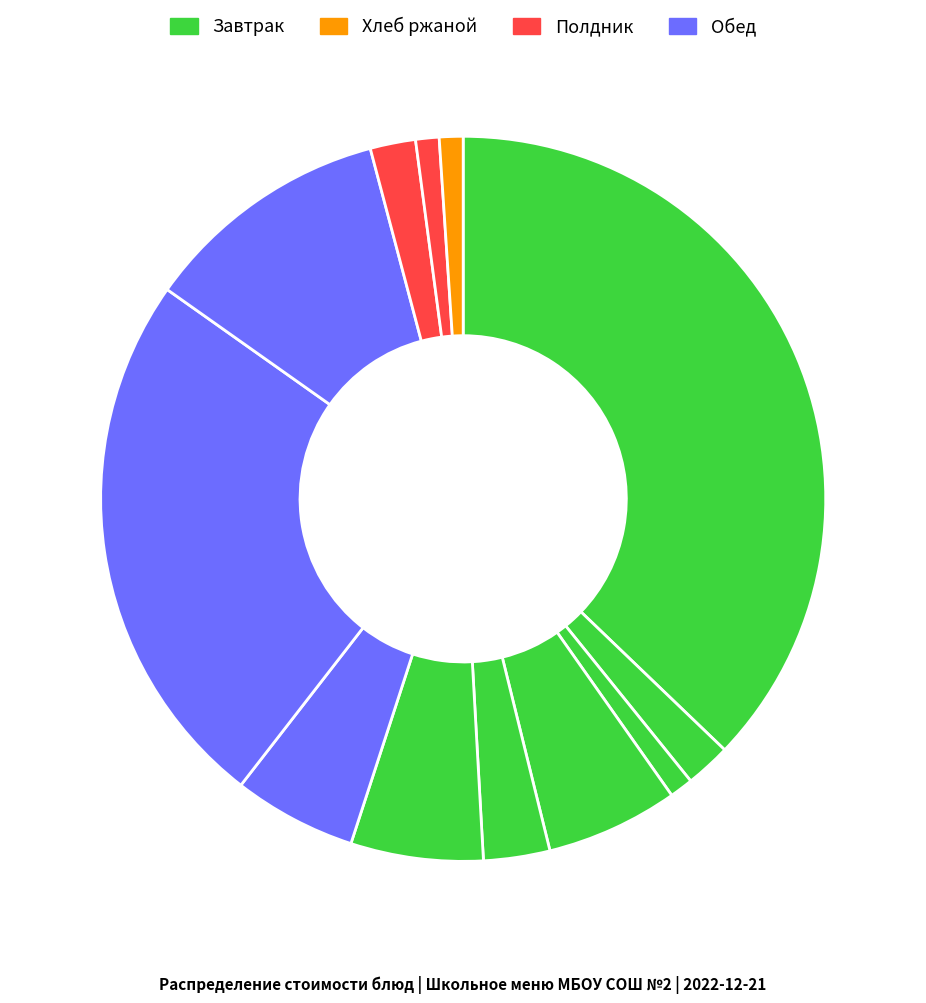

Count the number of slices in the pie.

12